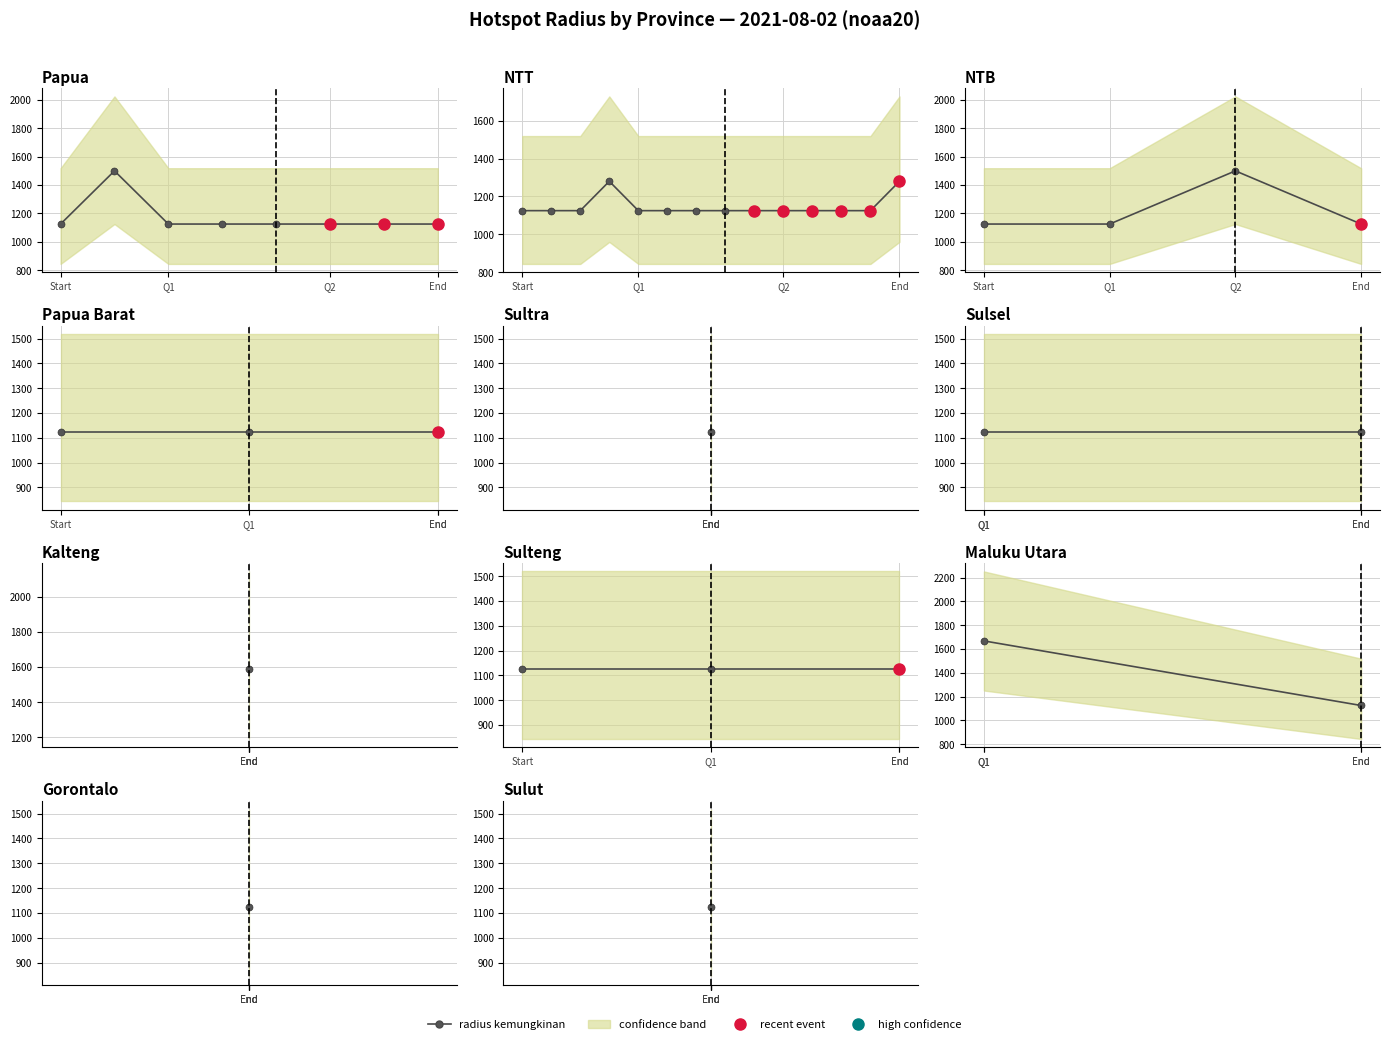

Count the number of categories in the chart.

2